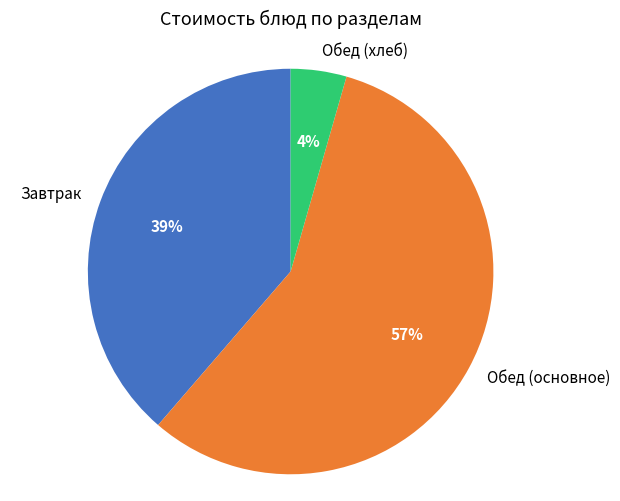

Which category has the biggest portion of the pie?

Обед (основное)